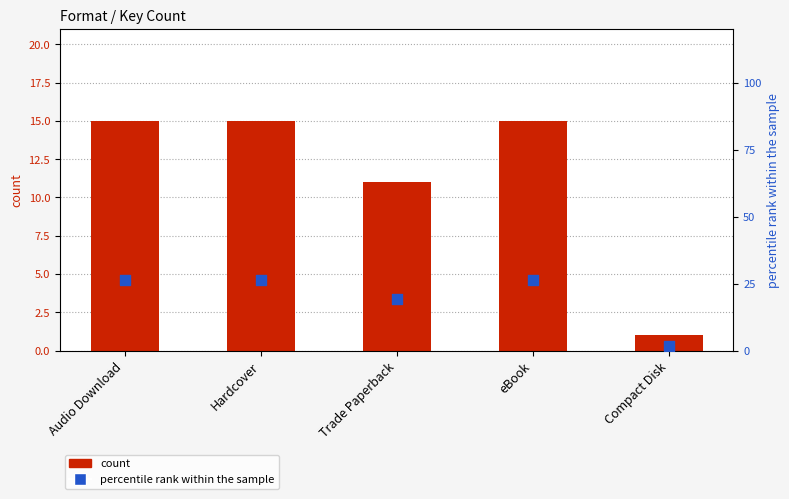

What are all the series names shown in the legend?

count, percentile rank within the sample